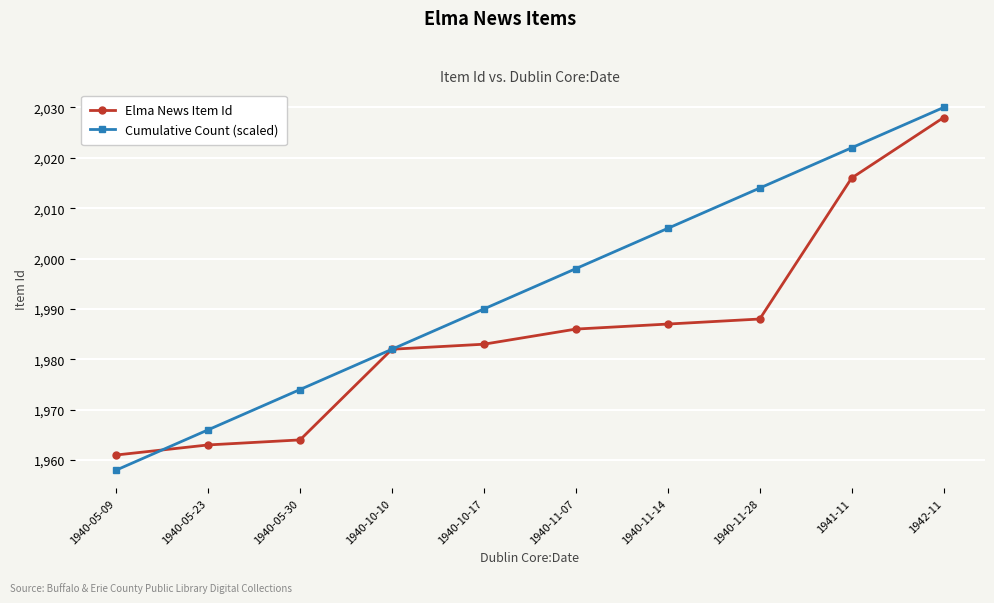

How many lines are shown in the chart?

2